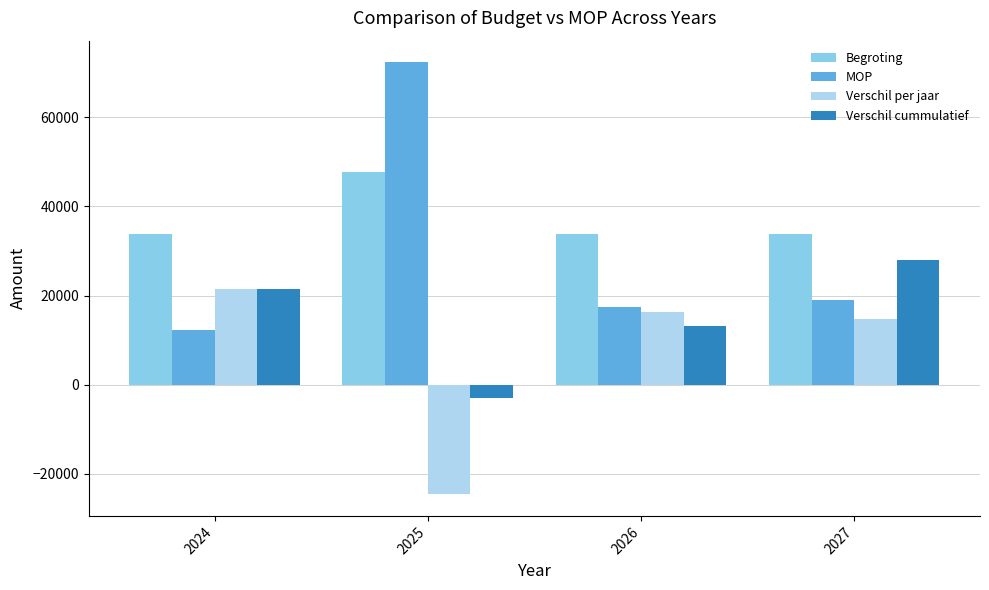

What are all the series names shown in the legend?

Begroting, MOP, Verschil per jaar, Verschil cummulatief